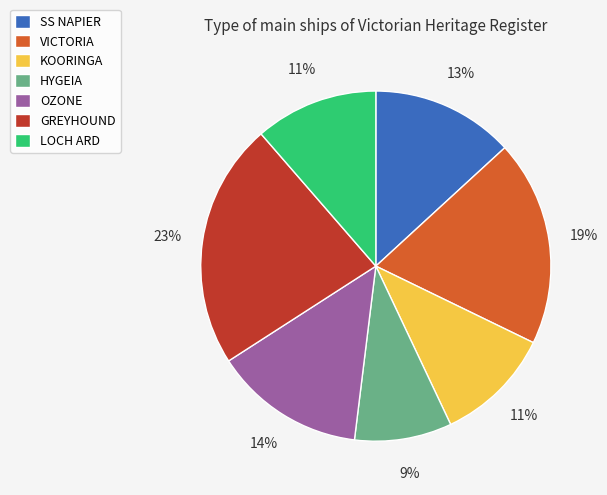

Which has a higher value, OZONE or SS NAPIER?

OZONE